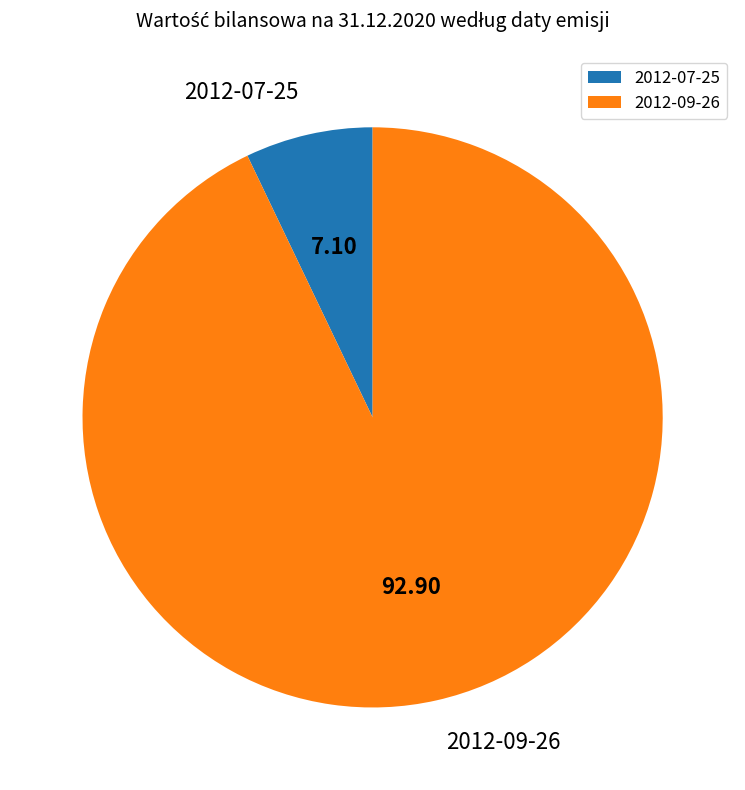

Which category has the biggest portion of the pie?

2012-09-26